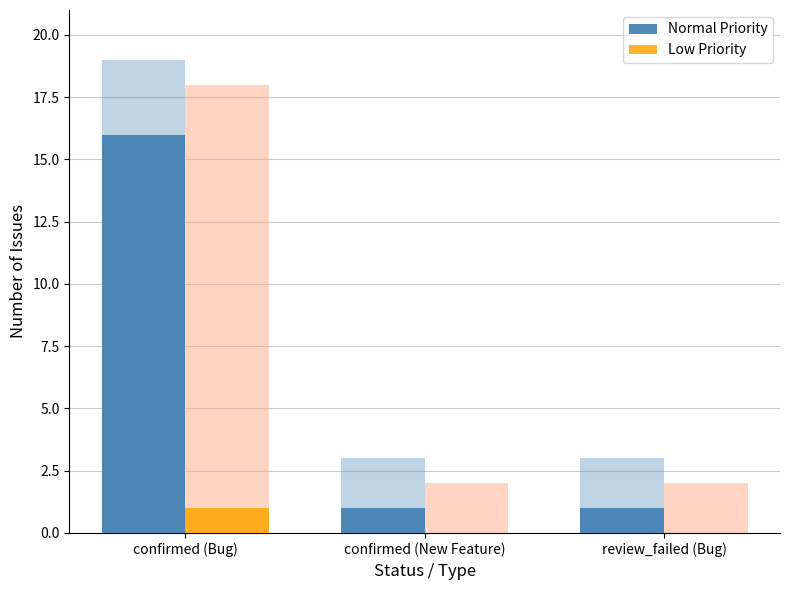

Rank the series by their average value, from lowest to highest.

Low Priority, Normal Priority